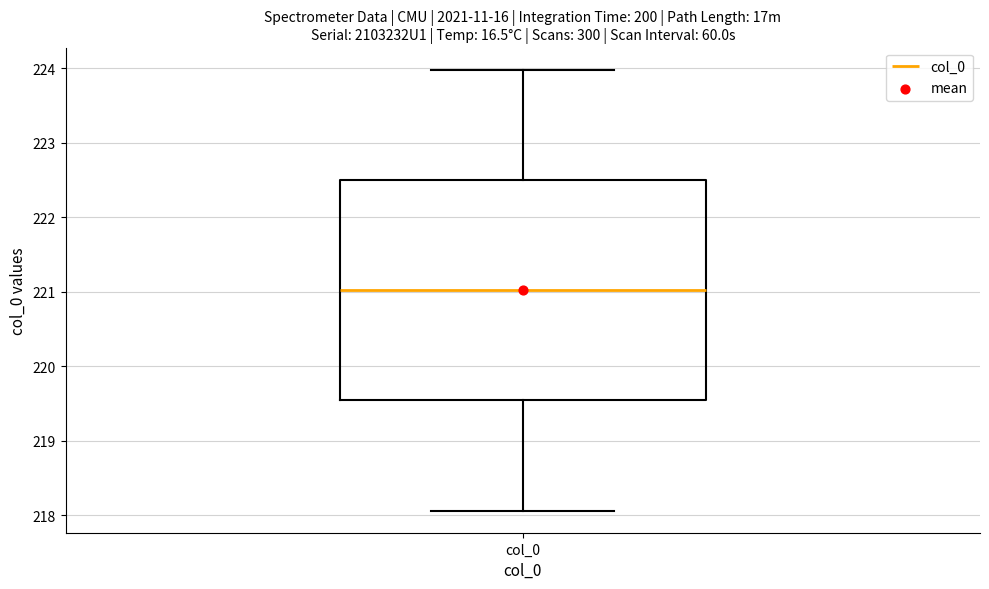

Transcribe this box plot: give where the median line is, the range the box spans, and where the two whiskers end, as read against the y-axis. The values are not printed on the chart, so give them approximately, as read against the axis.

median 221.0, box 219.5 to 222.5, whiskers 218.1 to 224.0